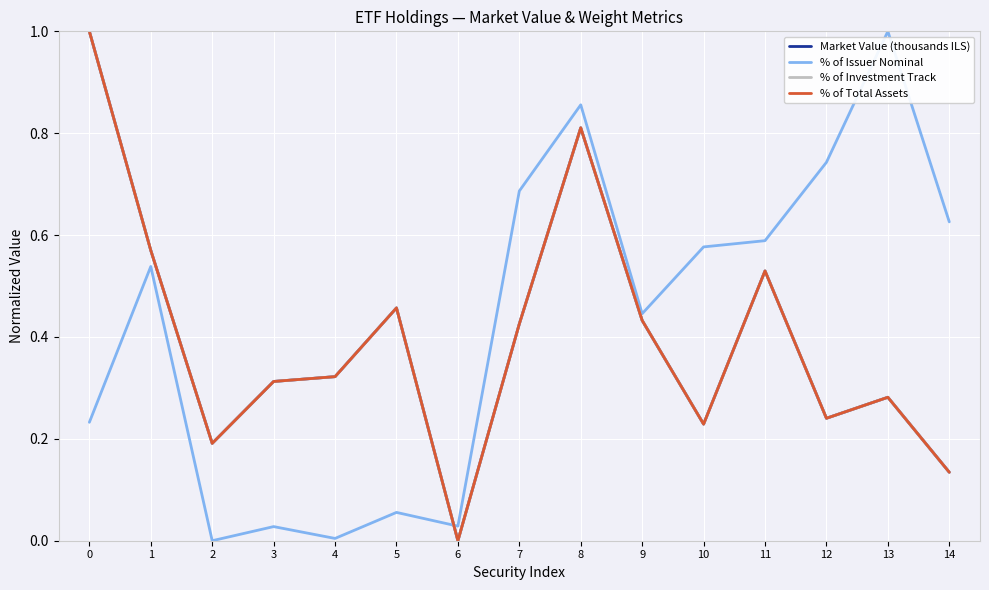

How many lines are shown in the chart?

4